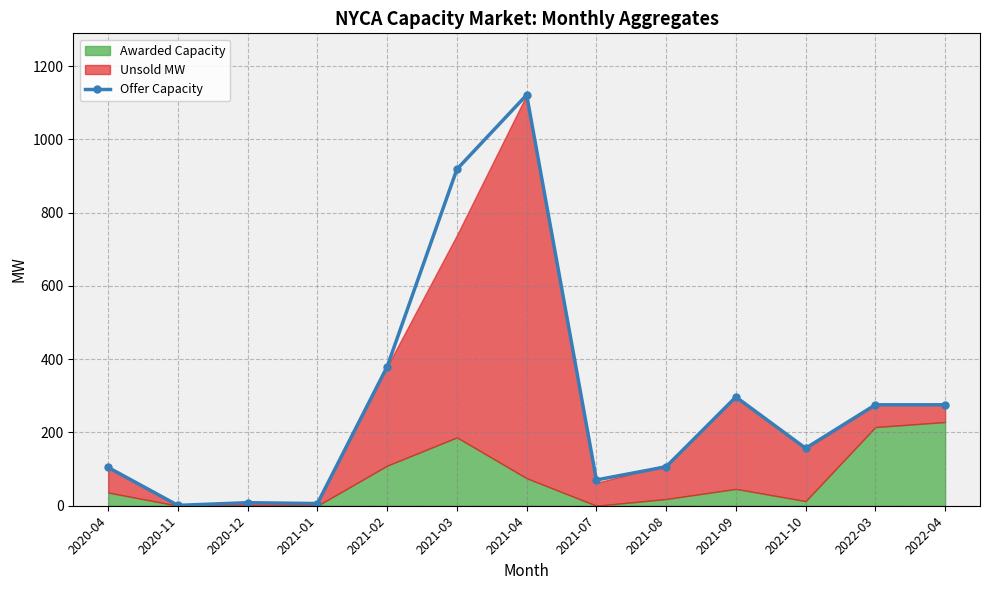

What is the sum of the values at 2022-04 and 2021-04?

1397.2